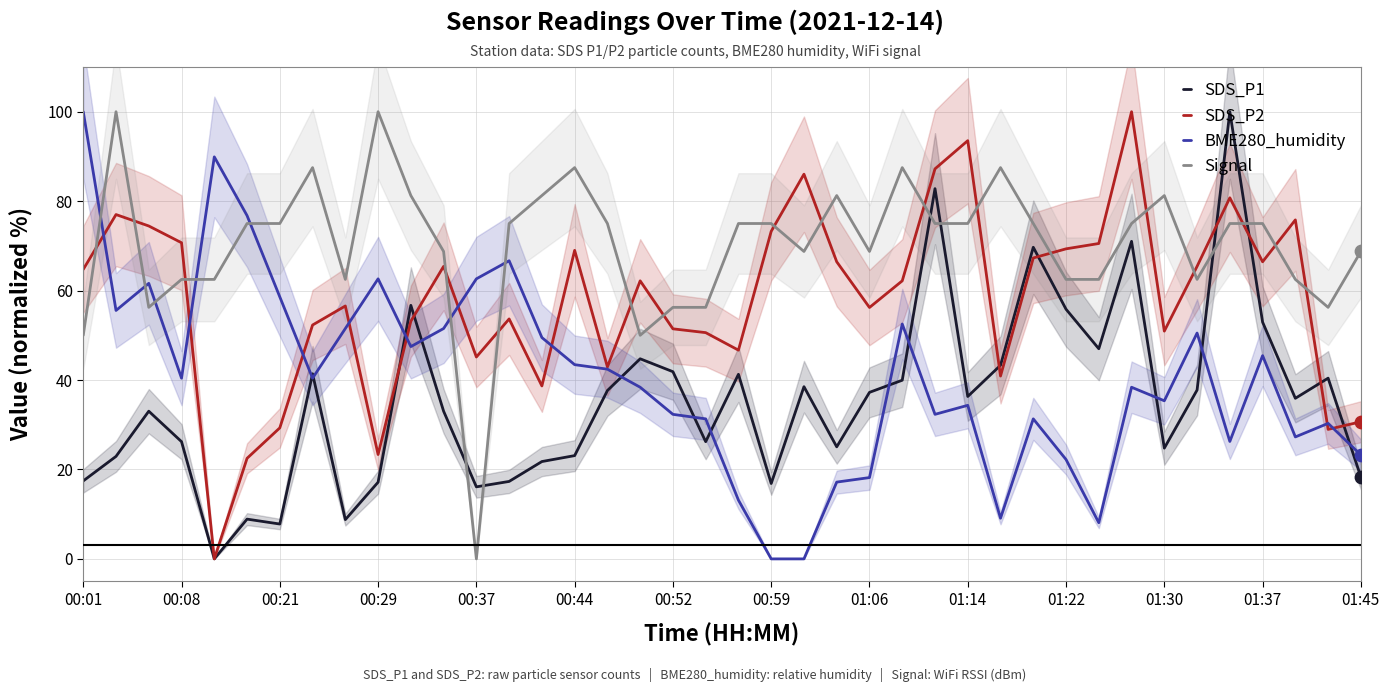

Which series has the largest total across all categories?

Signal